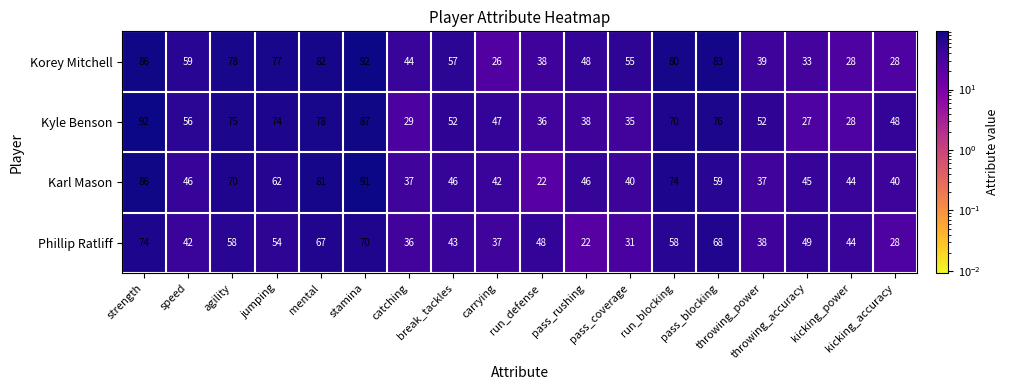

What is the minimum value shown in the chart?

22